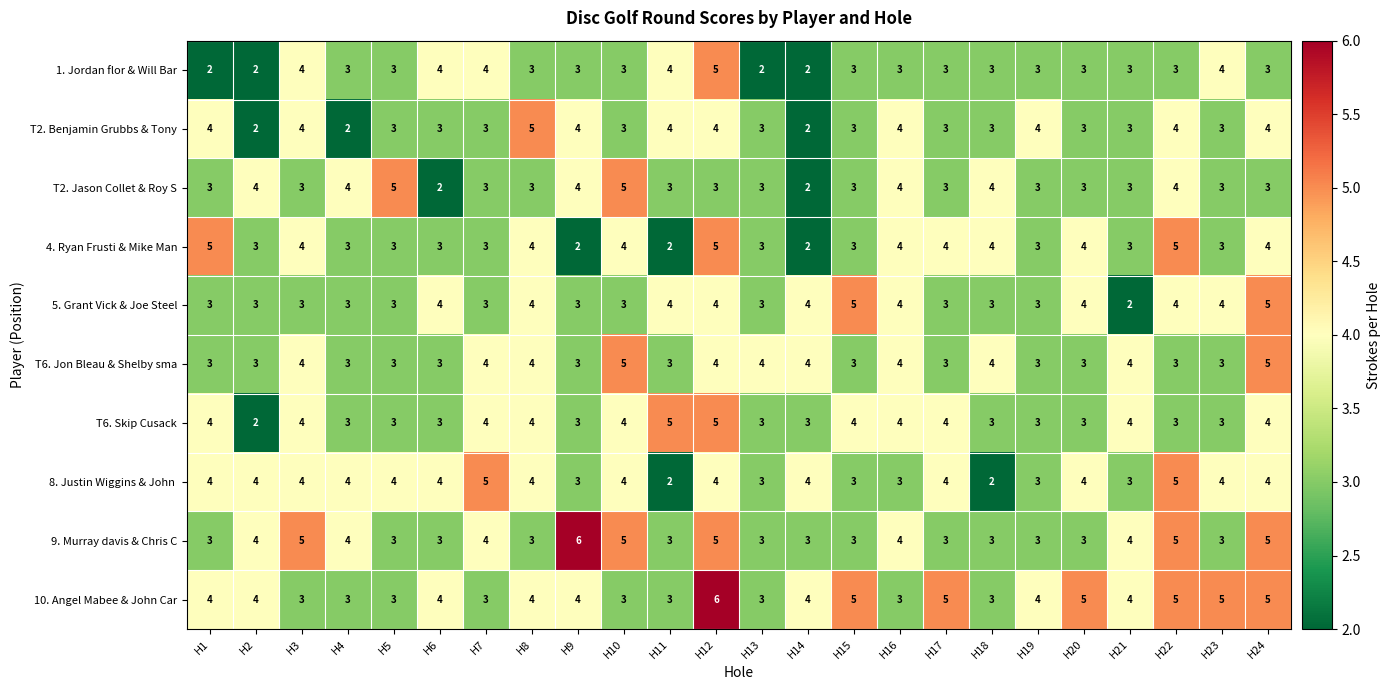

Which category has the lowest value in the 5. Grant Vick & Joe Steel series?

H21